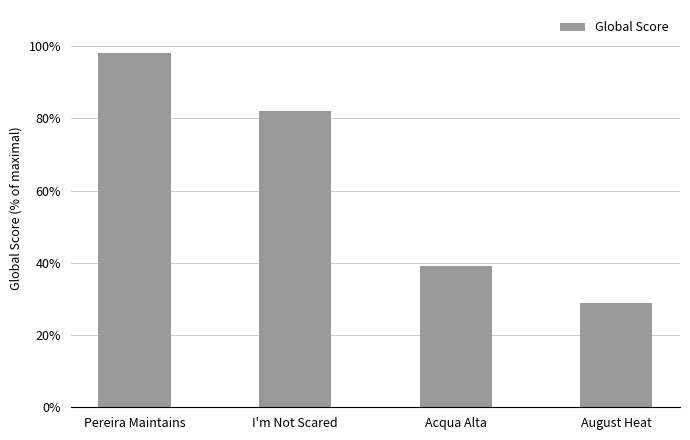

How many data points are less than 82?

2